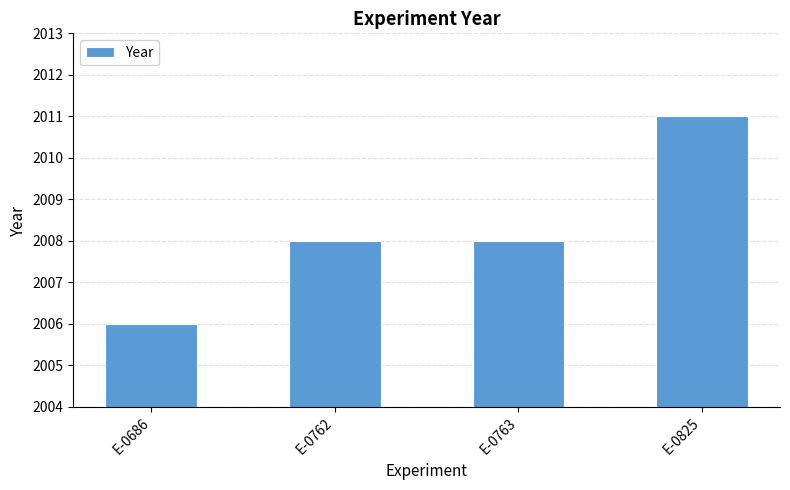

Which has a higher value, E-0825 or E-0763?

E-0825